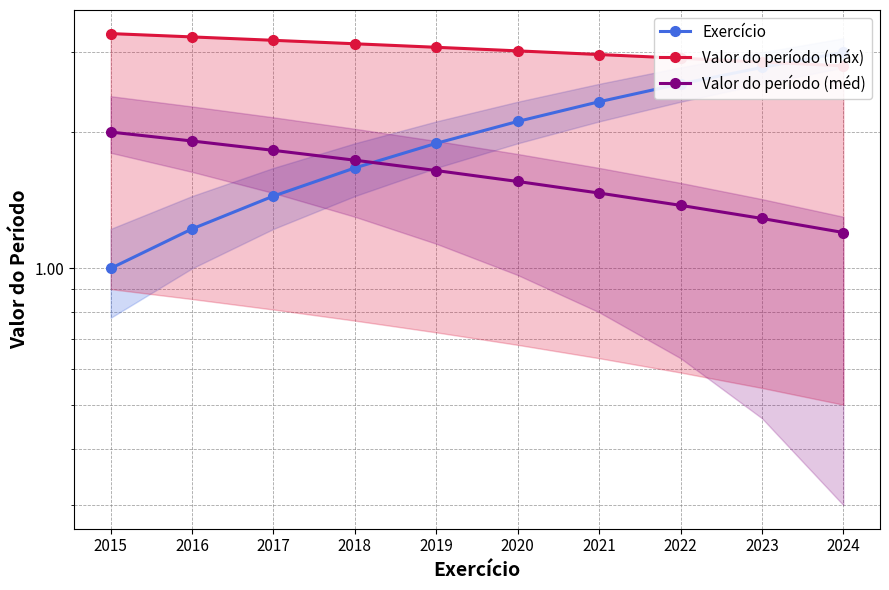

Rank the series at 2015 from highest to lowest value.

Valor do período (máx), Valor do período (méd), Exercício